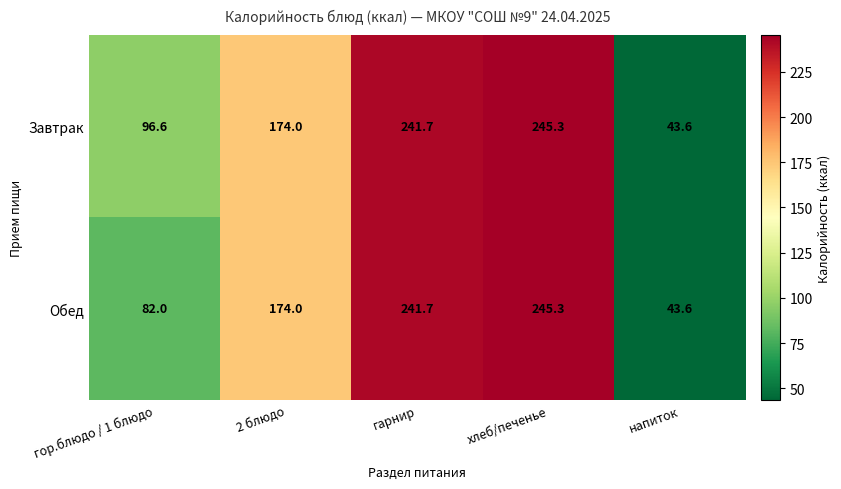

List the series in order of their overall mean, lowest first.

Обед, Завтрак